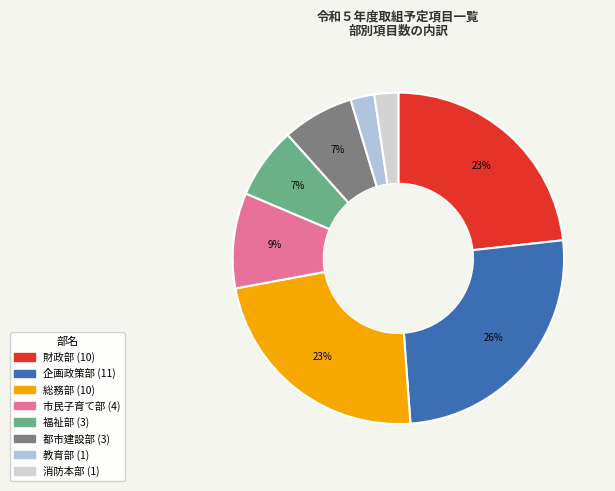

Approximately how many times larger is the value at 企画政策部 compared to 都市建設部?

3.7